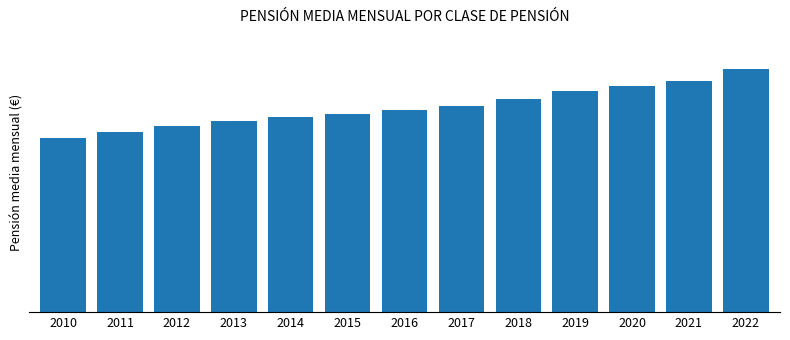

Rank the categories by value from highest to lowest.

2022, 2021, 2020, 2019, 2018, 2017, 2016, 2015, 2014, 2013, 2012, 2011, 2010